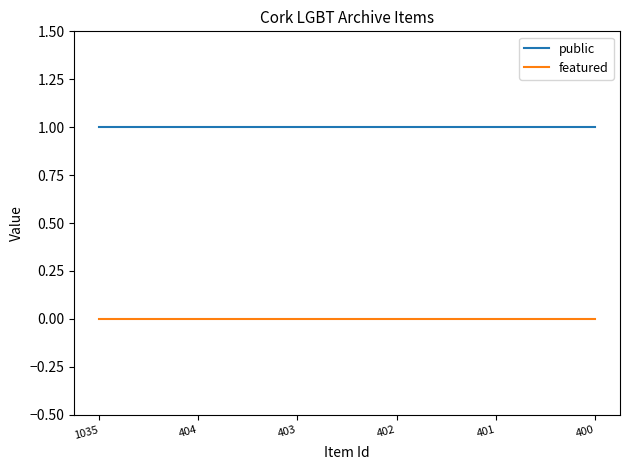

At 403, list the series in order from smallest to largest.

featured, public